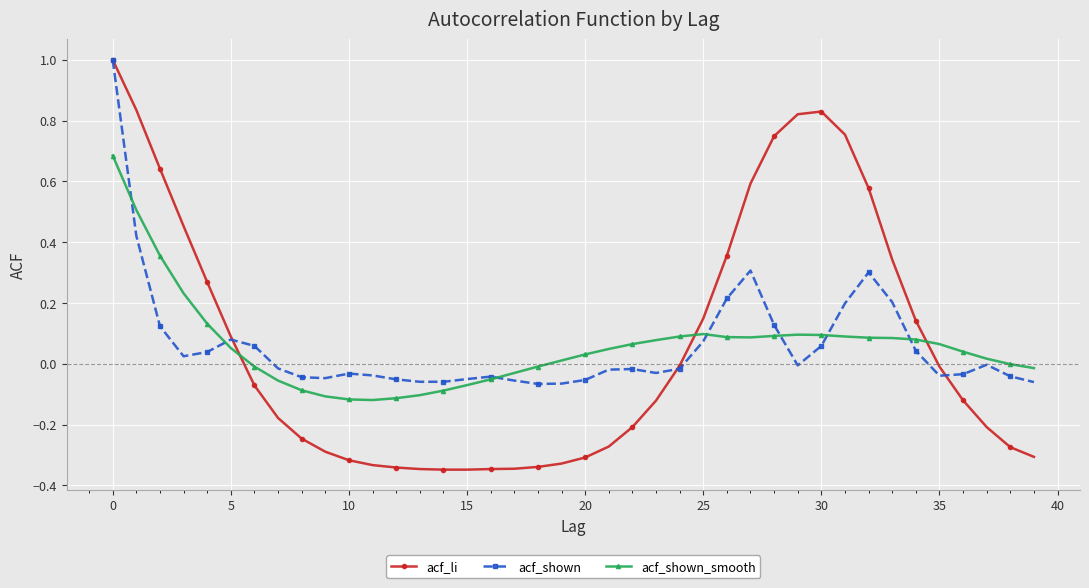

What is the greatest value displayed?

1.0